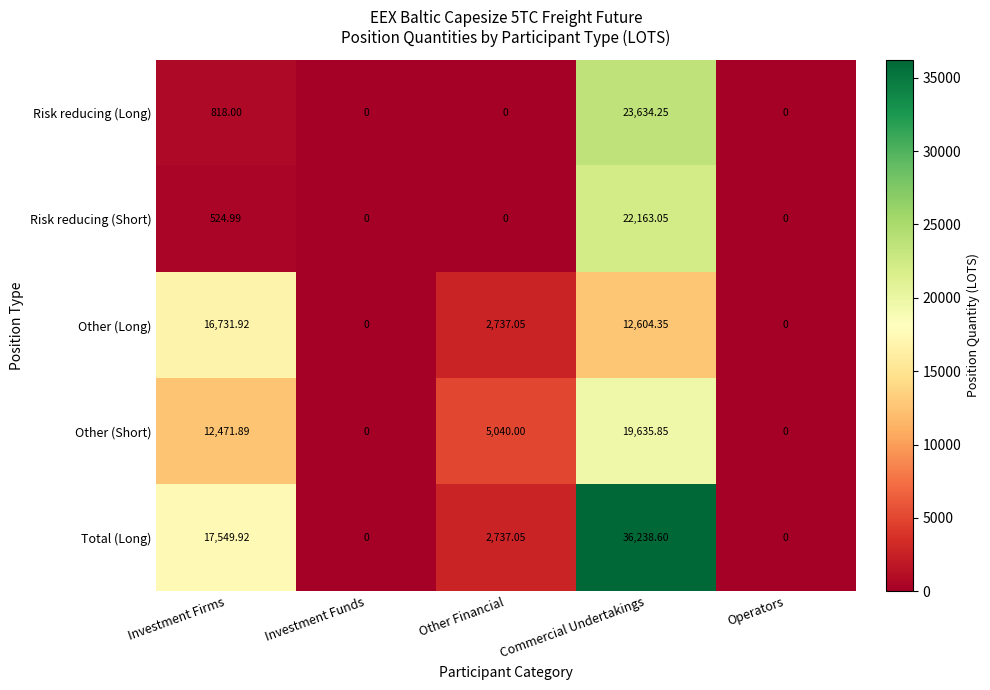

Is the value of Risk reducing (Short) at Investment Funds greater than the value of Total (Long) at Investment Firms?

No